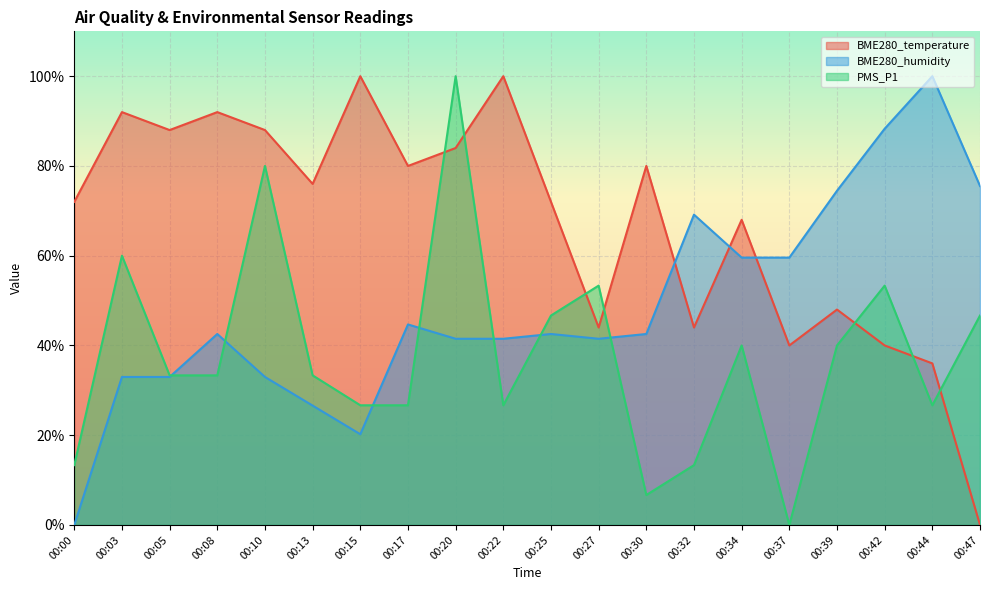

What is the total value across all series at 00:03?

185.0